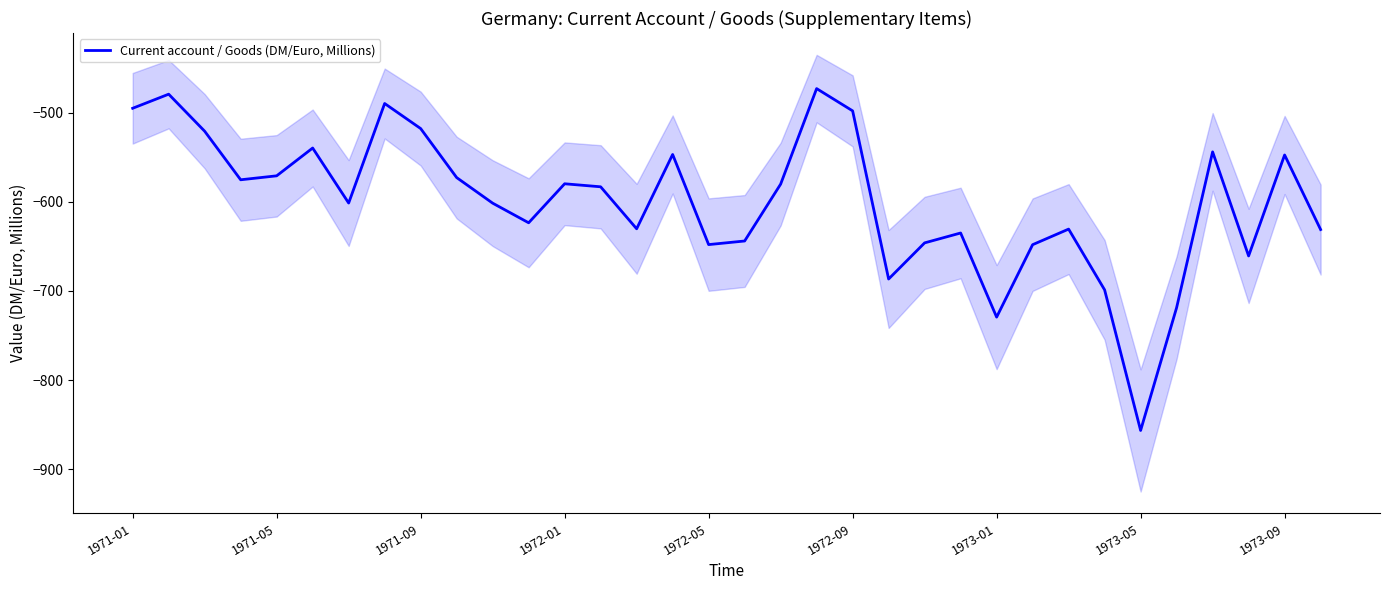

What is the value of the 4th point from the left?

-575.4